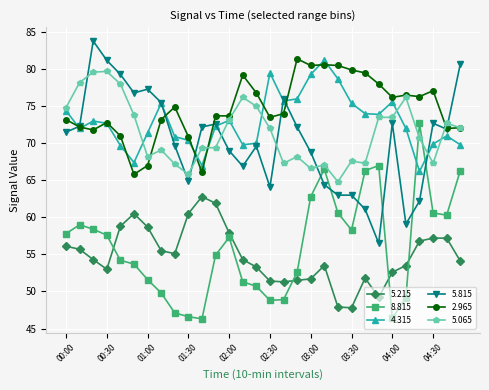

How many data points in 5.065 are less than 72?

15